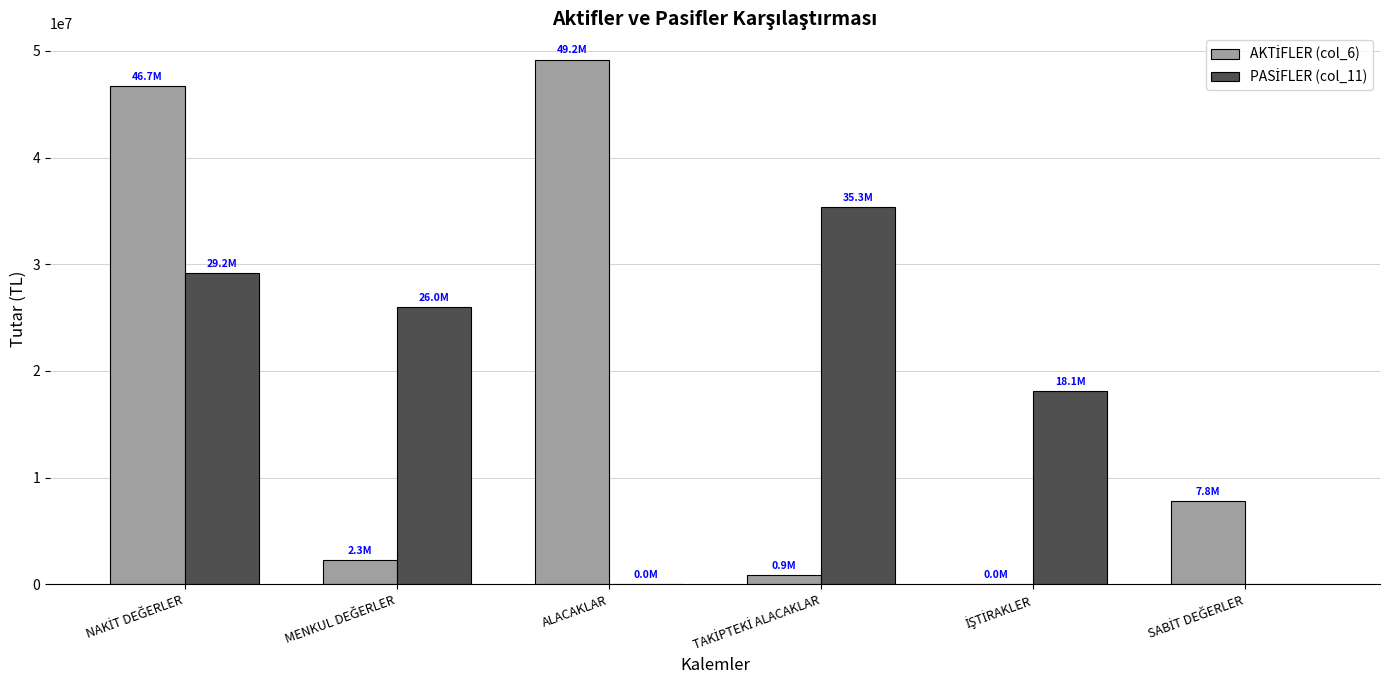

At which label does PASİFLER (col_11) first exceed 25986401?

NAKİT DEĞERLER